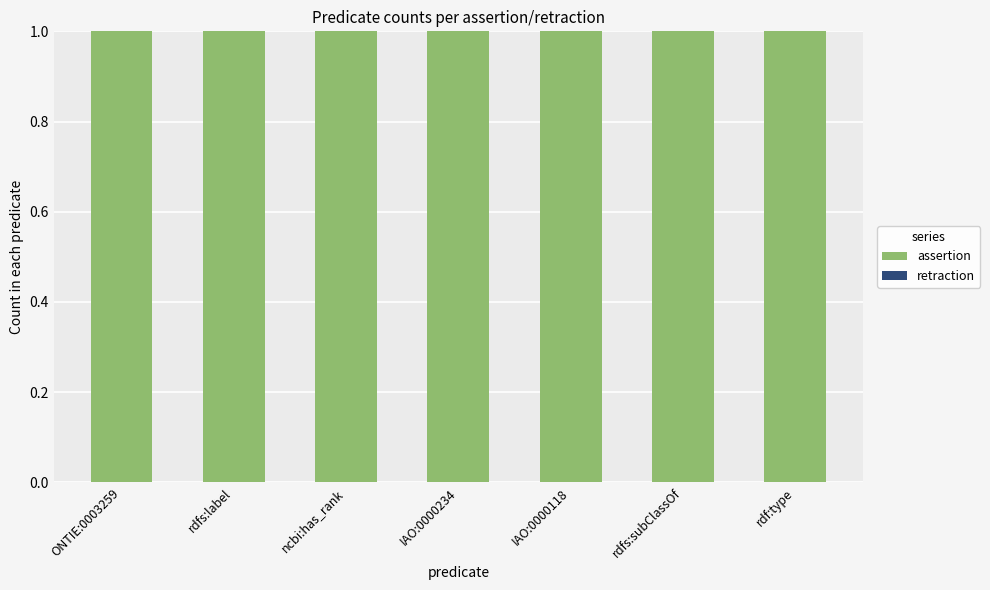

What are all the series names shown in the legend?

assertion, retraction